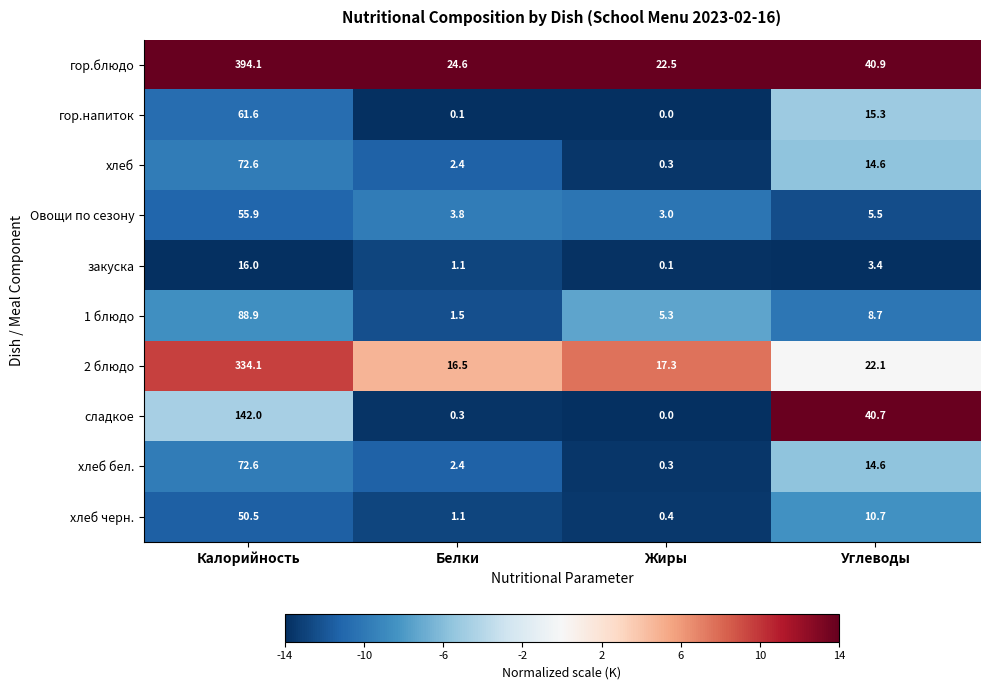

What is the difference between the highest and lowest values at Углеводы?

37.5